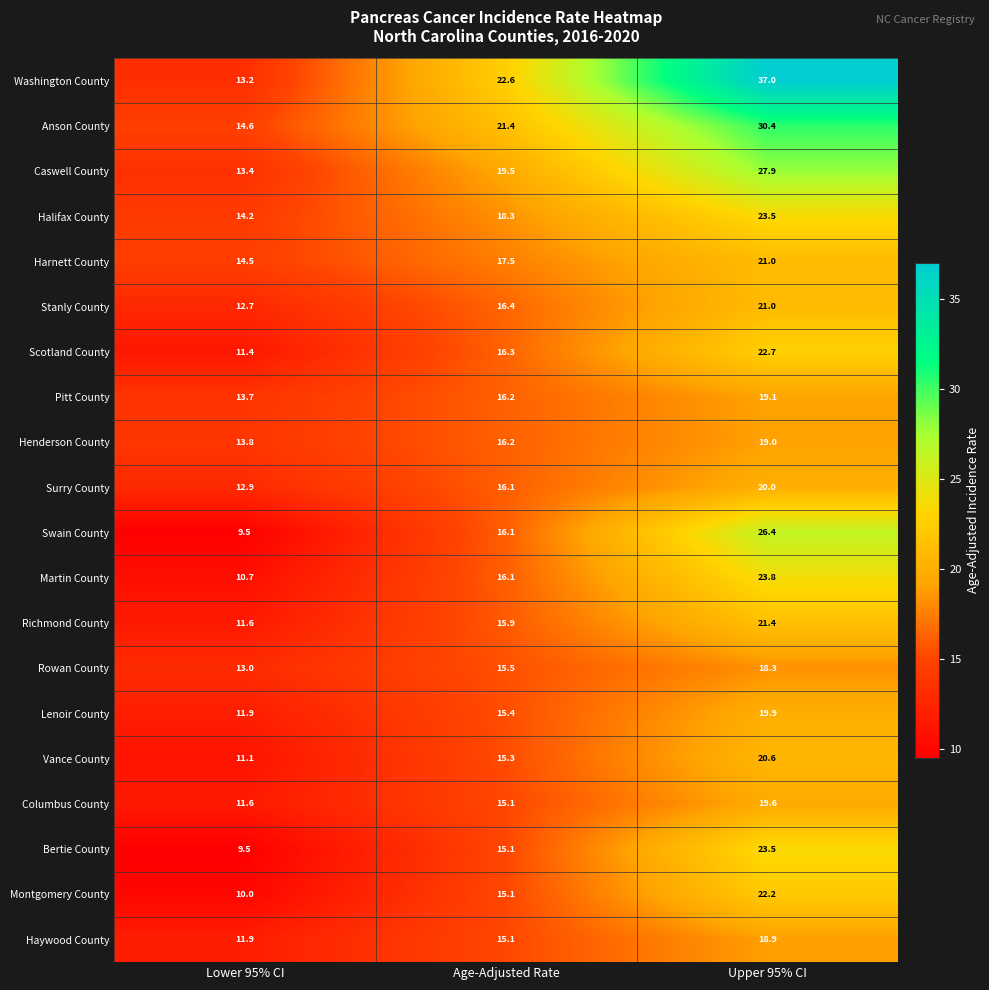

How many series are shown in this chart?

20